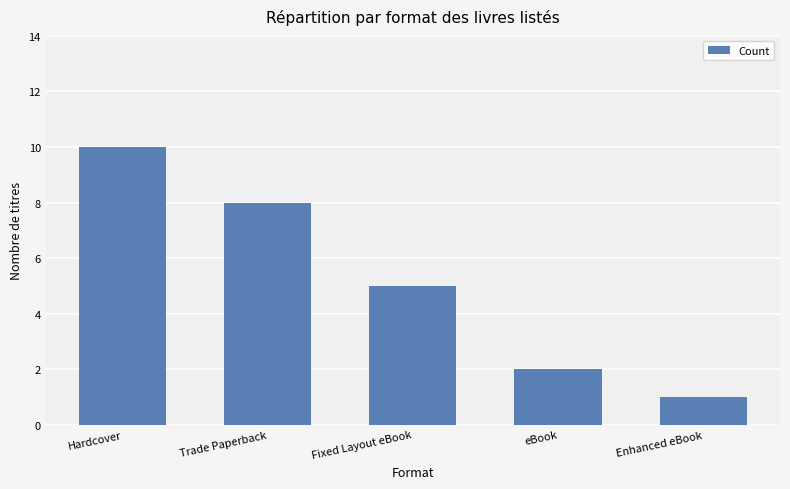

How many distinct data groups are displayed?

1